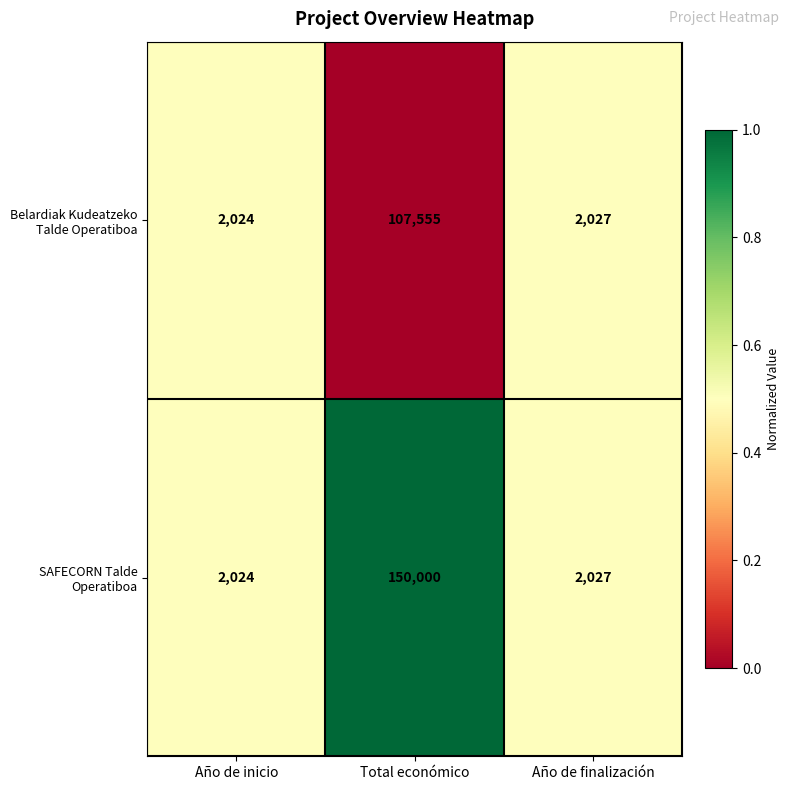

Which label corresponds to the largest value in the chart?

Total económico